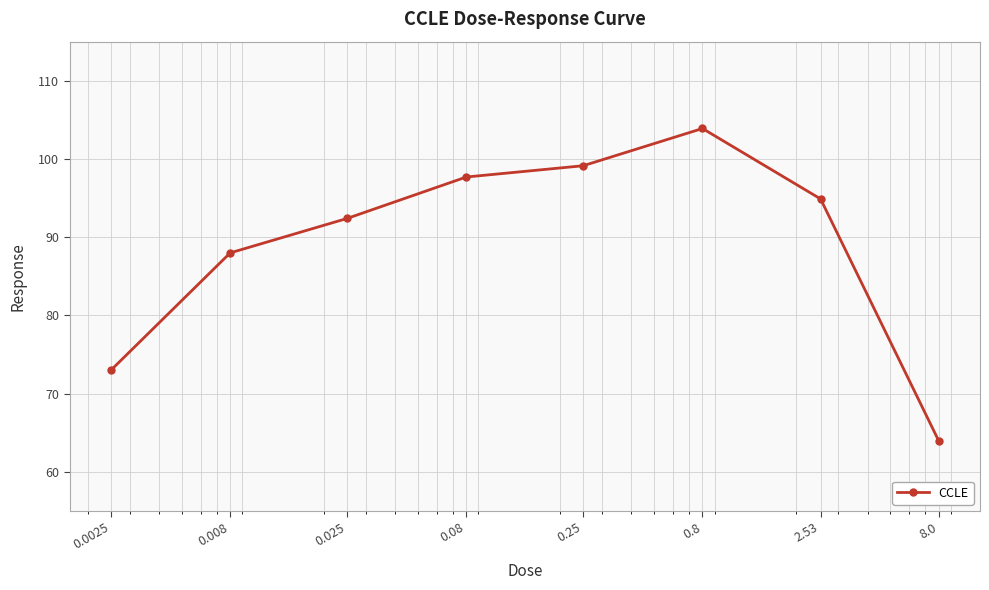

What is the value of the 6th point from the left?

103.9